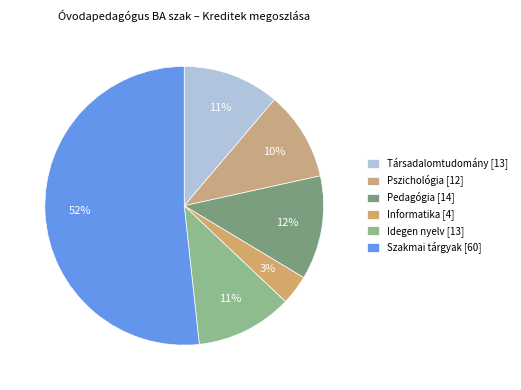

The Idegen nyelv slice represents 24% of the pie. True or false?

False